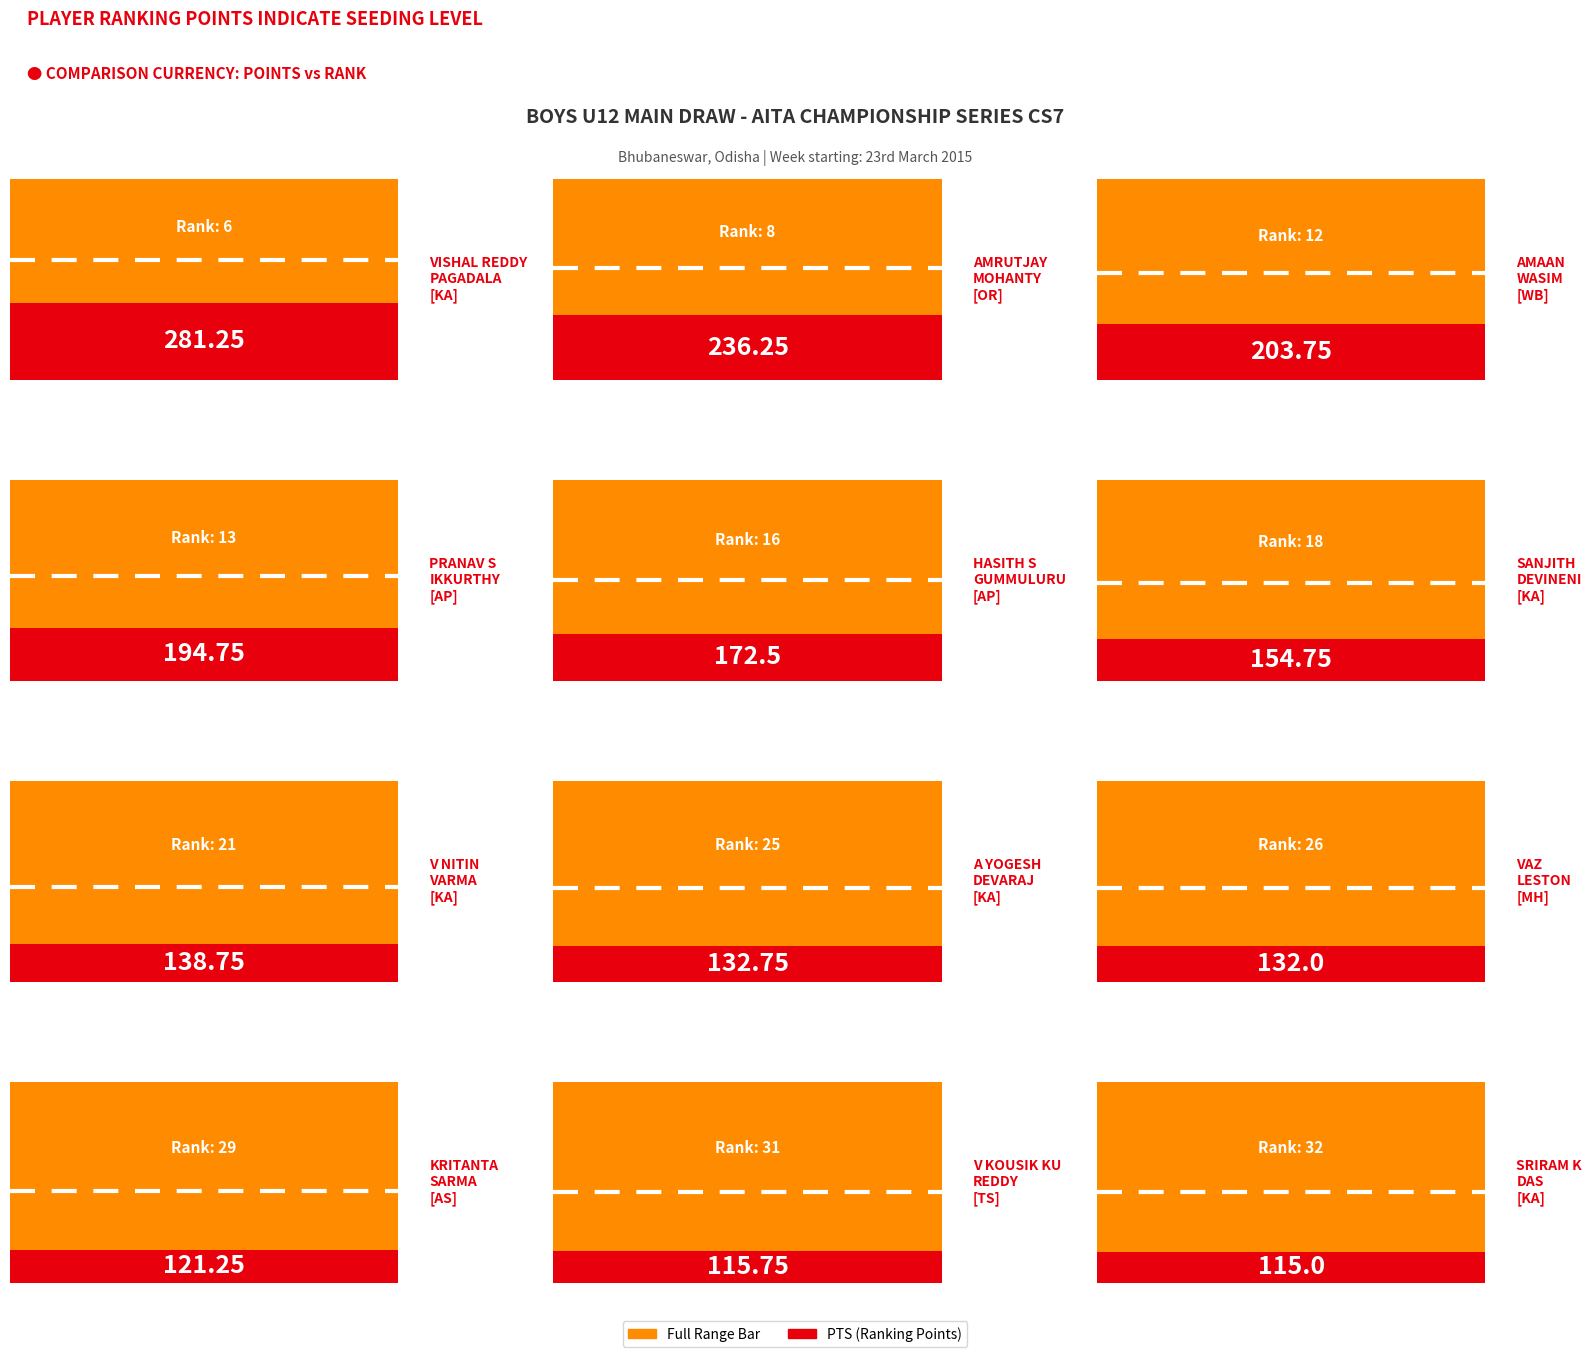

What value does the RANK series have at HASITH S
GUMMULURU?

16.0